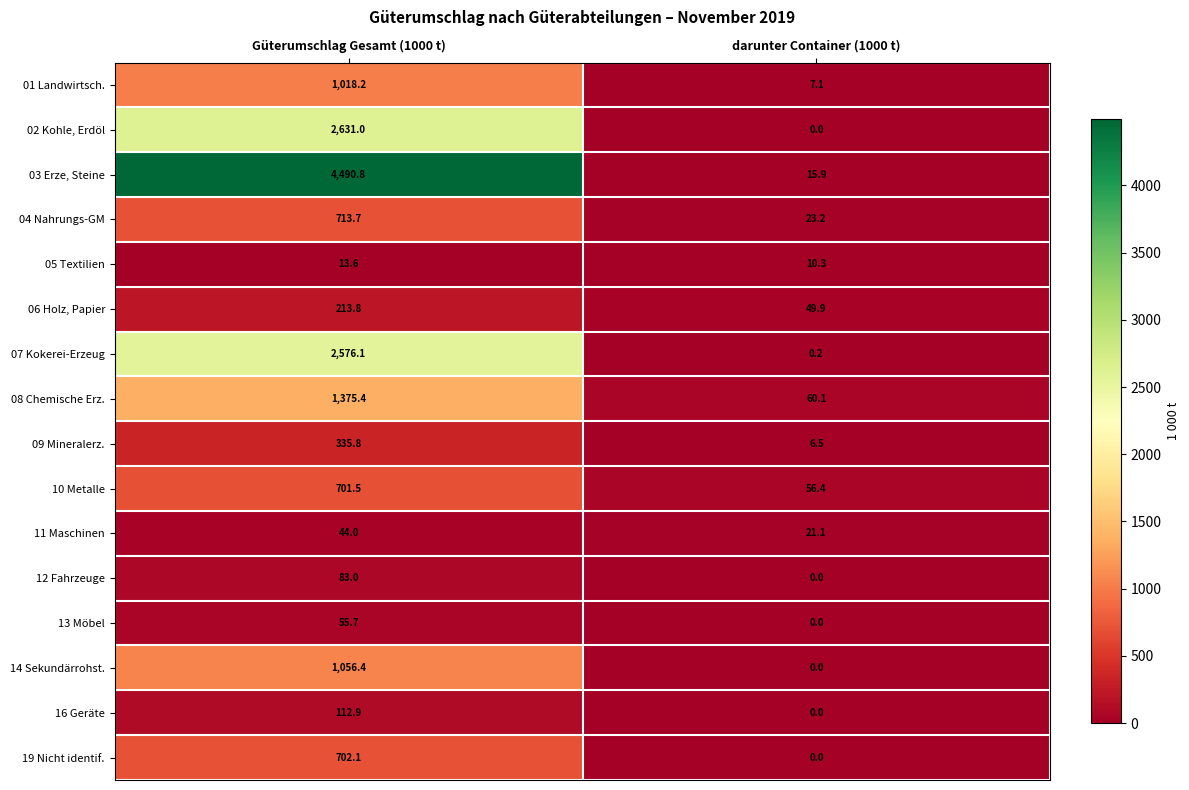

What is the total value across all series at darunter Container (1000 t)?

250.7